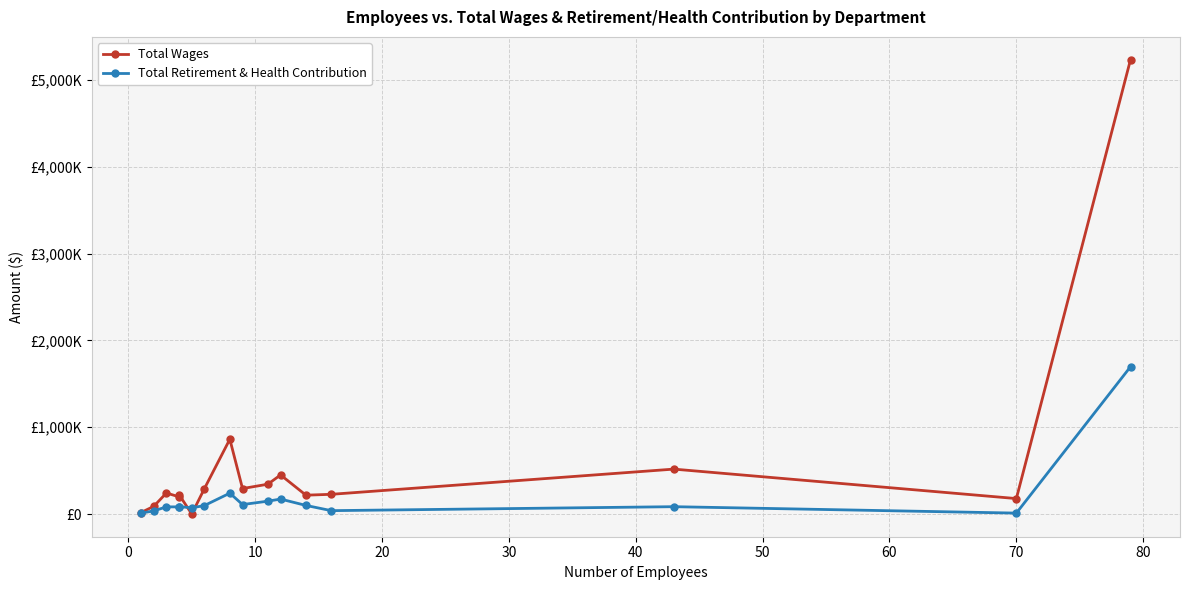

Reading right to left, what are all the values shown in this chart?

Total Wages: 5233567	177696	517076	226775	216822	450002	343407	293116	861269	293564	0	222224	197677	241954	87948	17207
Total Retirement & Health Contribution: 1696465	10375	84287	38549	98788	172024	147815	108800	240061	97757	70740	85561	82071	82129	35602	10398